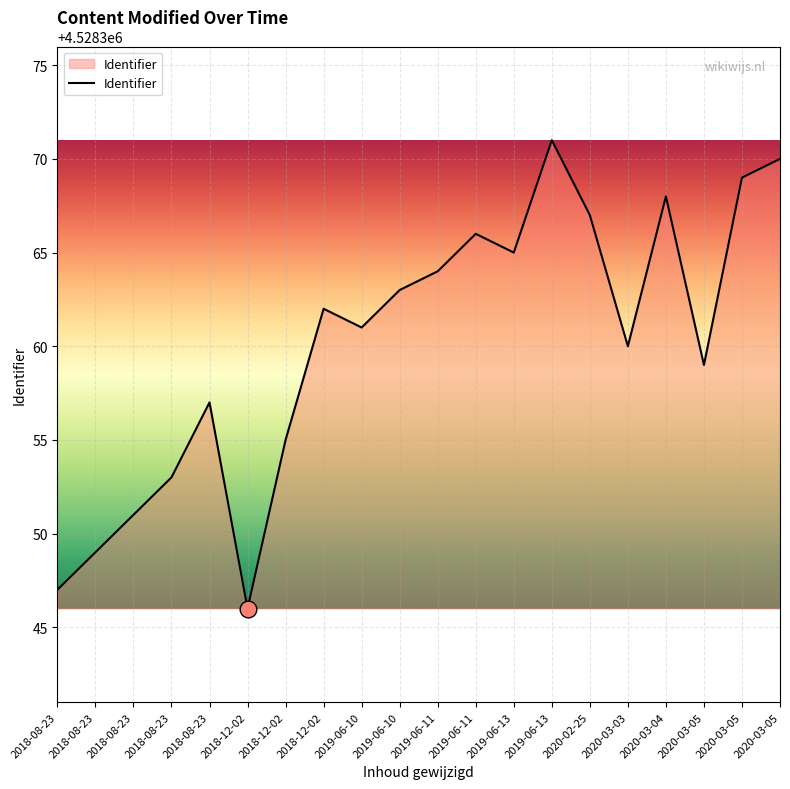

What is the sum of all values?

90567203